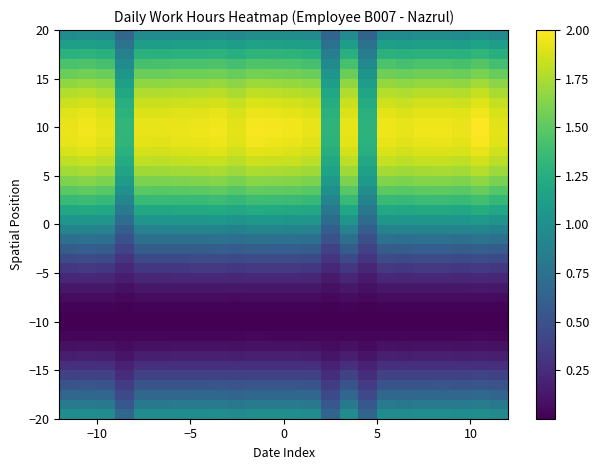

How many series are shown in this chart?

40